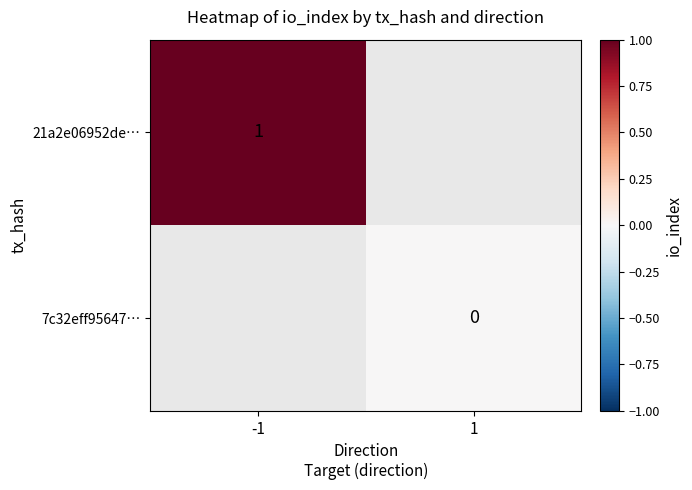

How many categories are shown in the chart?

2